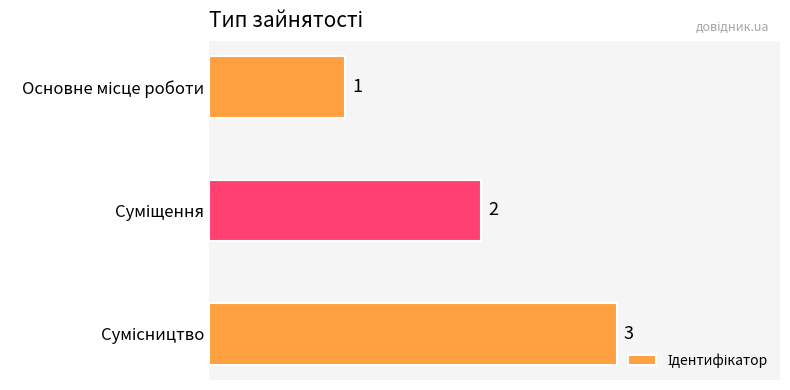

What is the value of the 1st bar from the top?

1